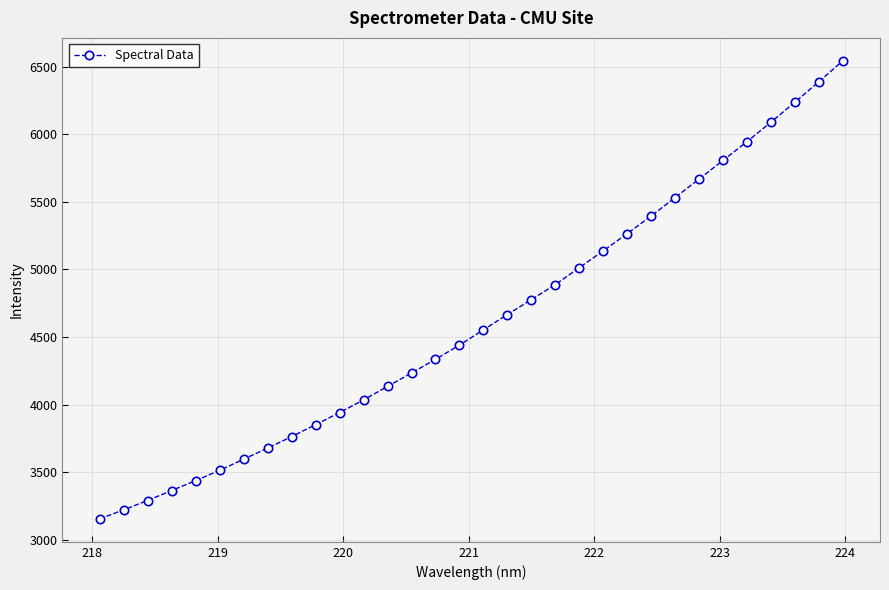

What is the value of the 10th point from the left?

3851.5